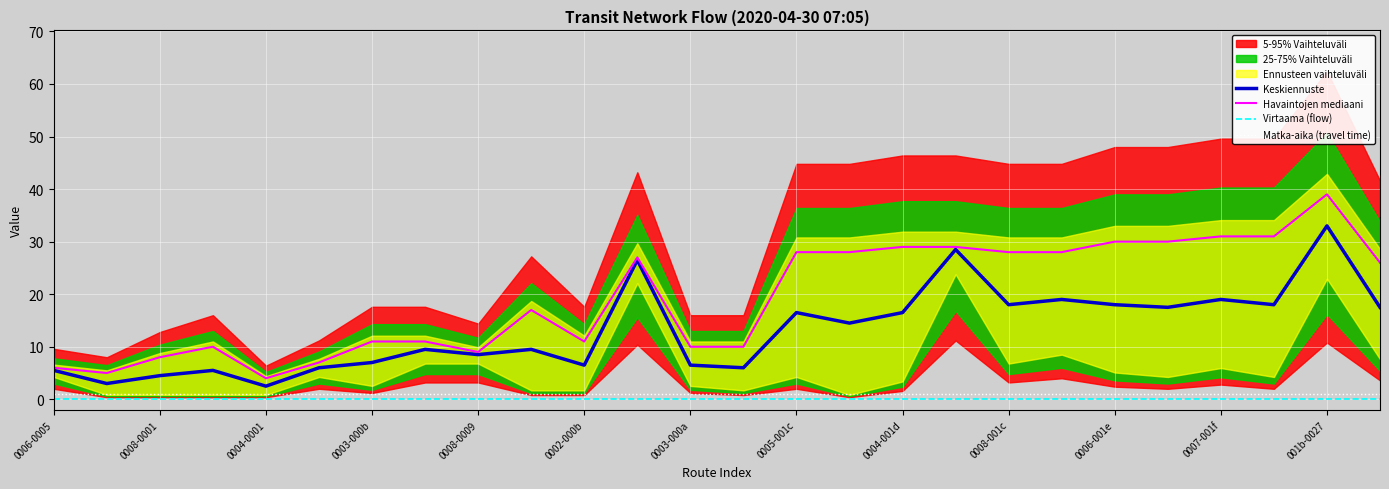

The value of Keskiennuste at 19 is 12.5. True or false?

False